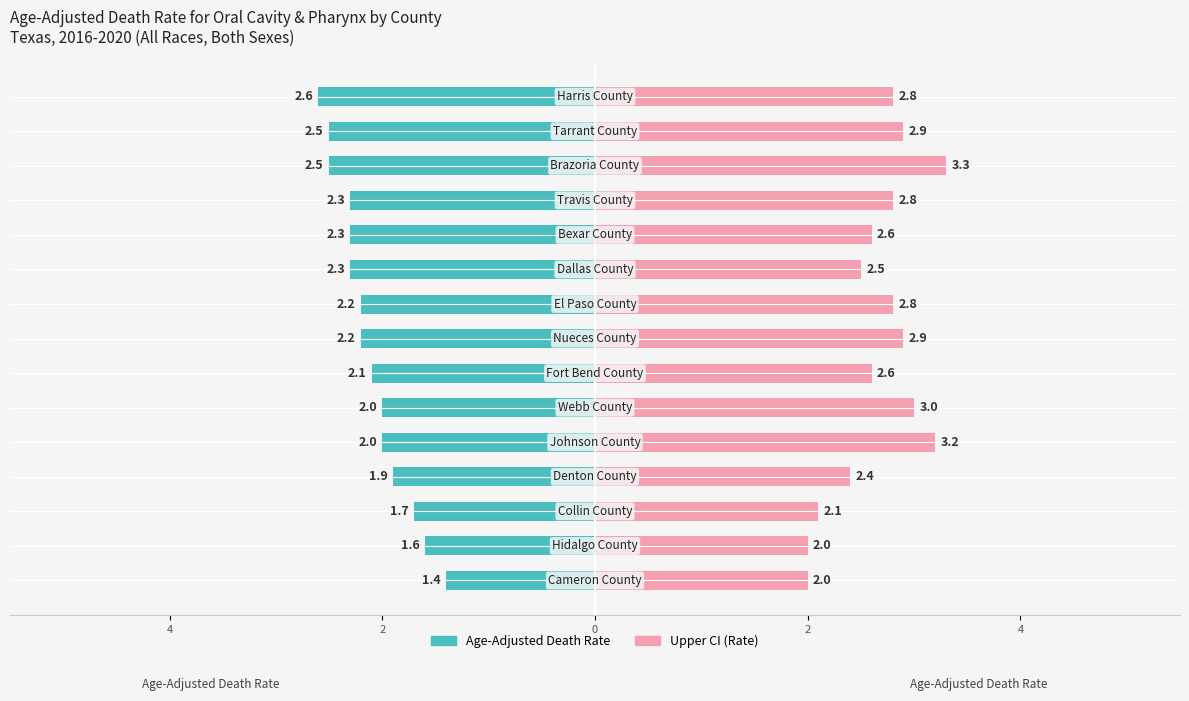

Rank the series by their maximum value, from lowest to highest.

Age-Adjusted Death Rate, Upper CI (Rate)